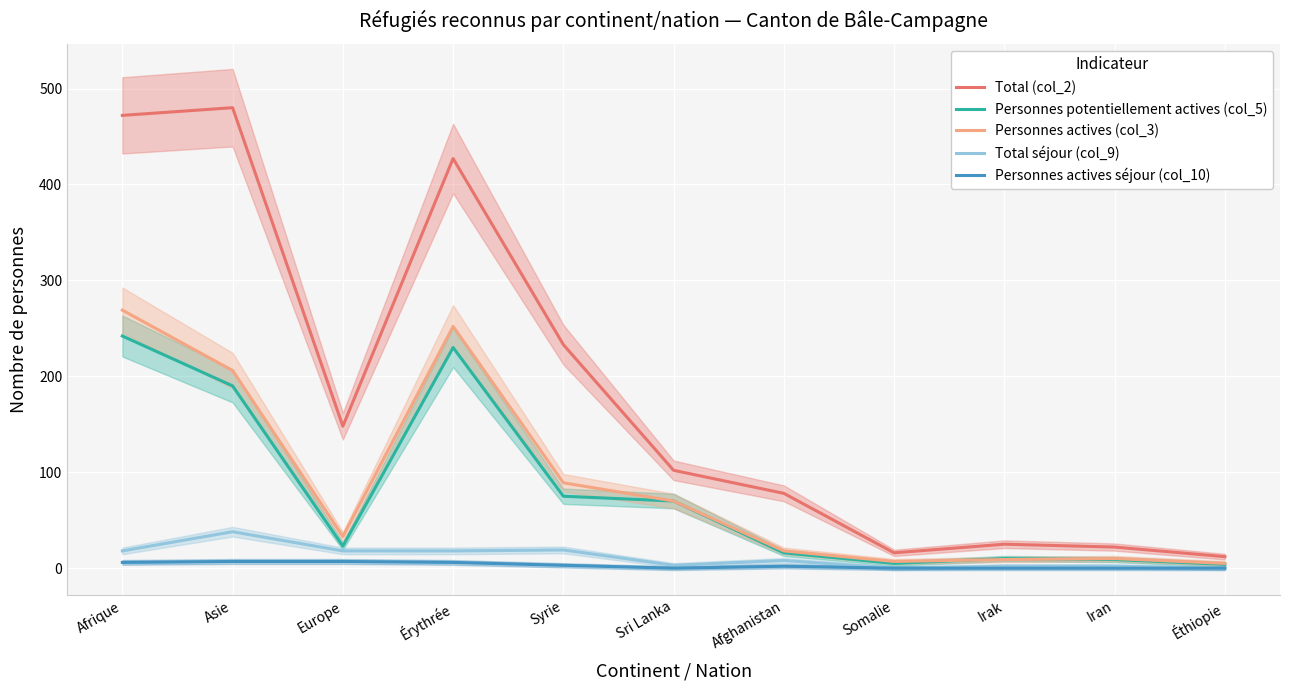

What are all the series names shown in the legend?

Total (col_2), Personnes potentiellement actives (col_5), Personnes actives (col_3), Total séjour (col_9), Personnes actives séjour (col_10)